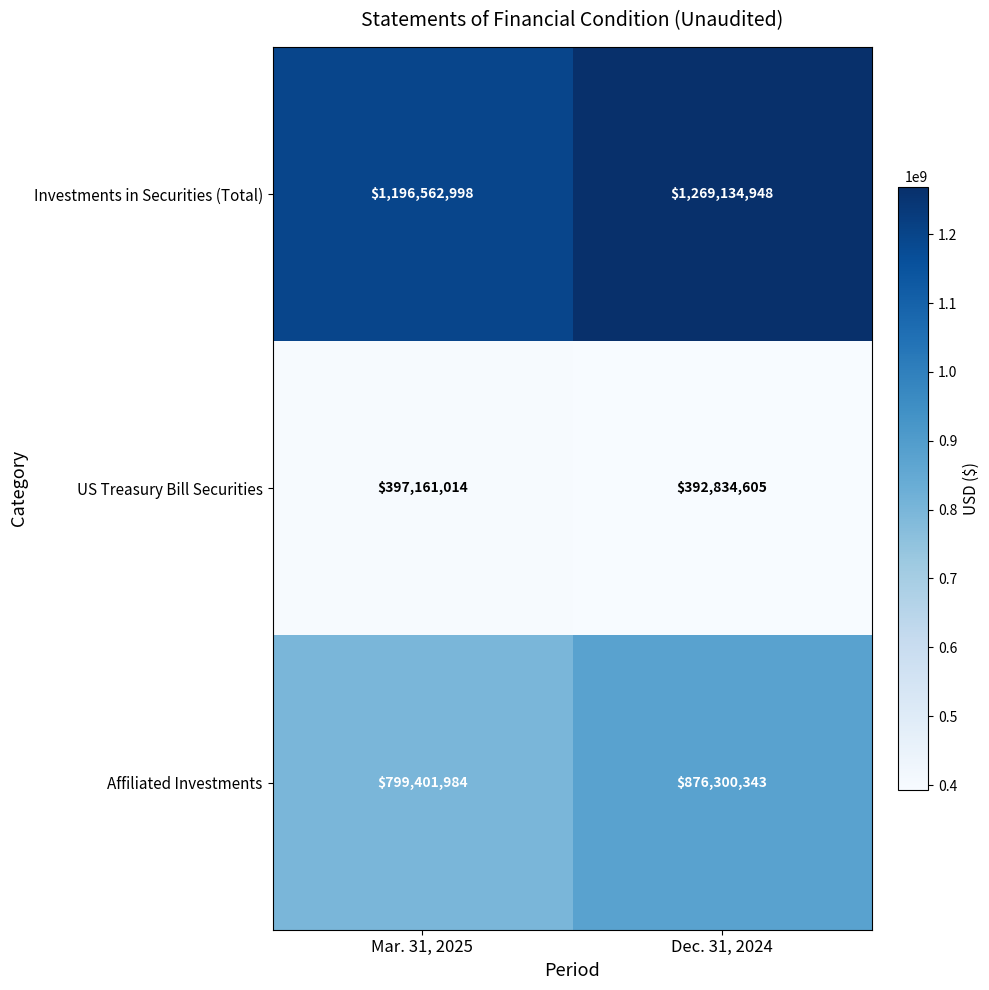

How many data points in US Treasury Bill Securities are less than 397161014?

1